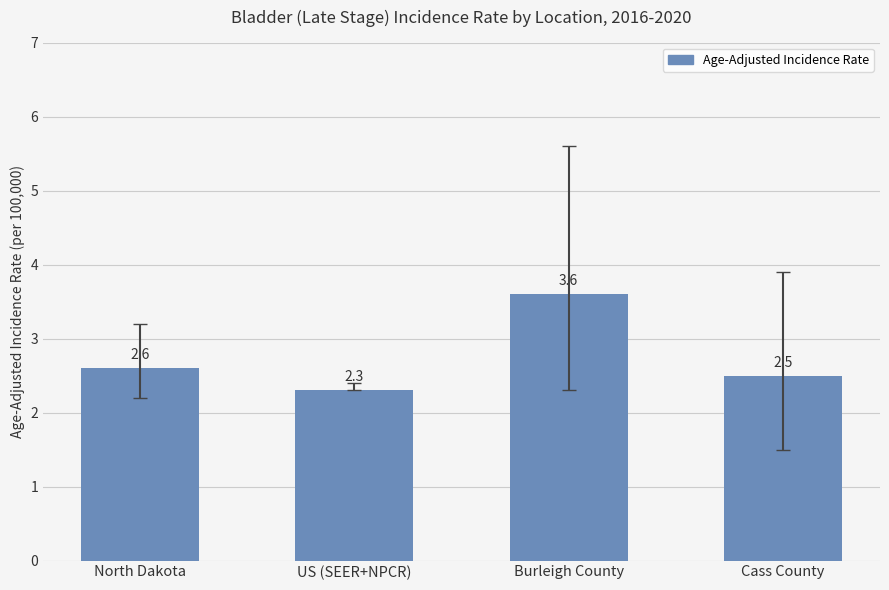

Which has a higher value, Burleigh County or Cass County?

Burleigh County